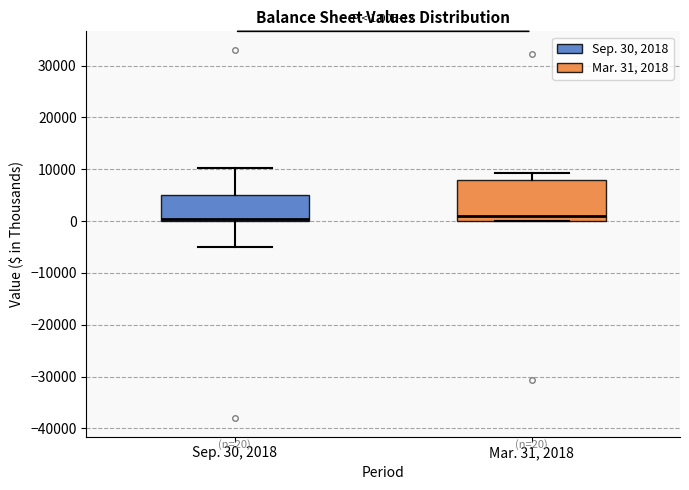

Which box is the tallest, from its lower edge to its upper edge?

Mar. 31, 2018